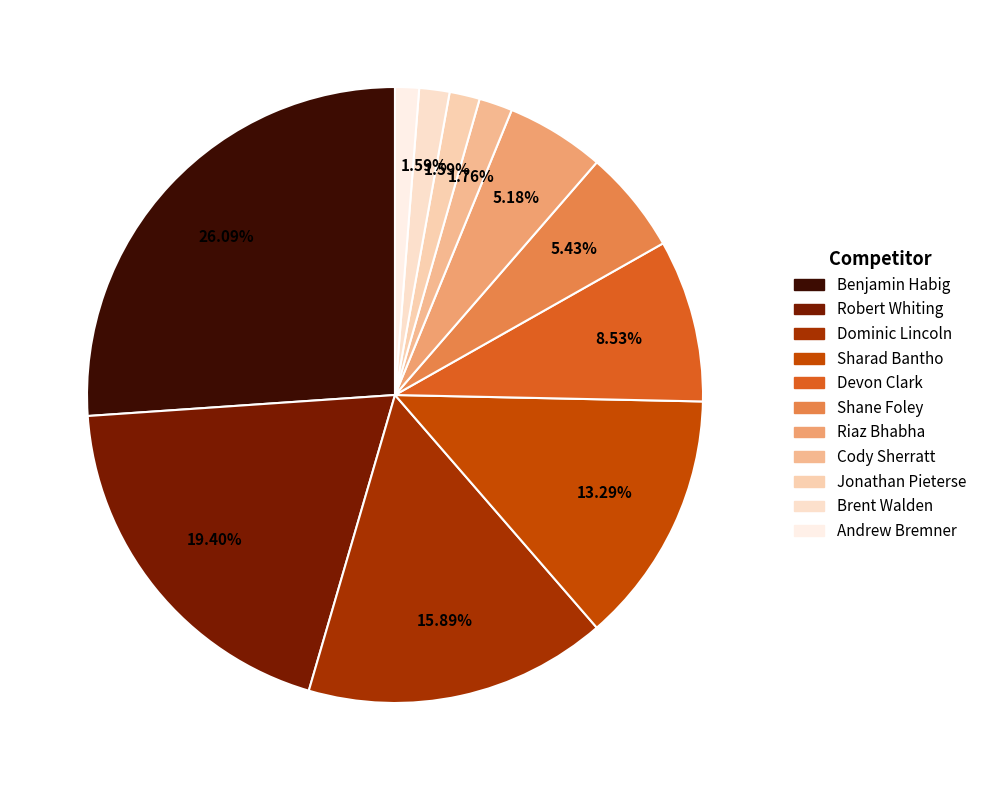

What is the change in value from Robert Whiting to Andrew Bremner?

-217